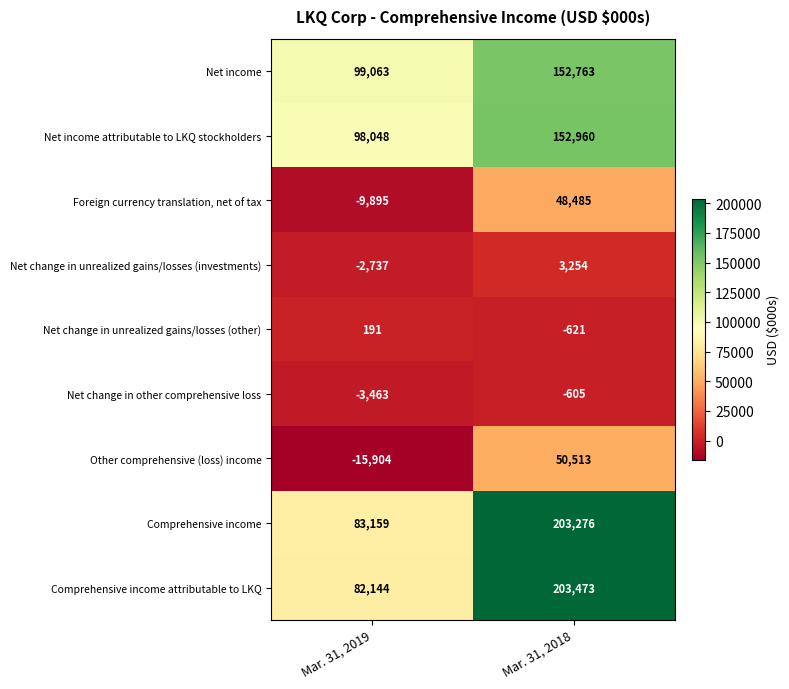

At which category is the sum across all series the highest?

Mar. 31, 2018